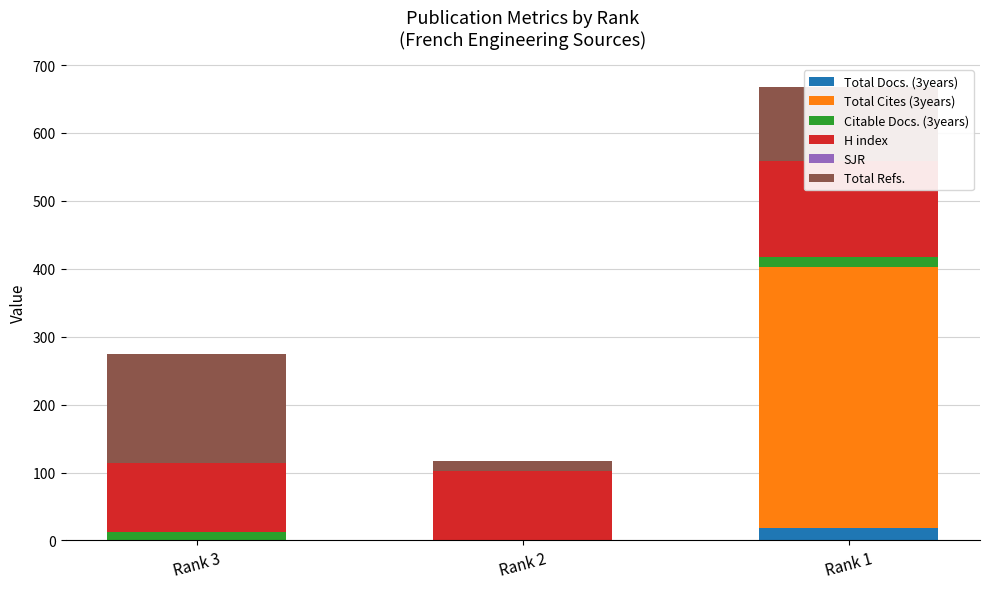

Which series has the widest spread of values?

Total Cites (3years)